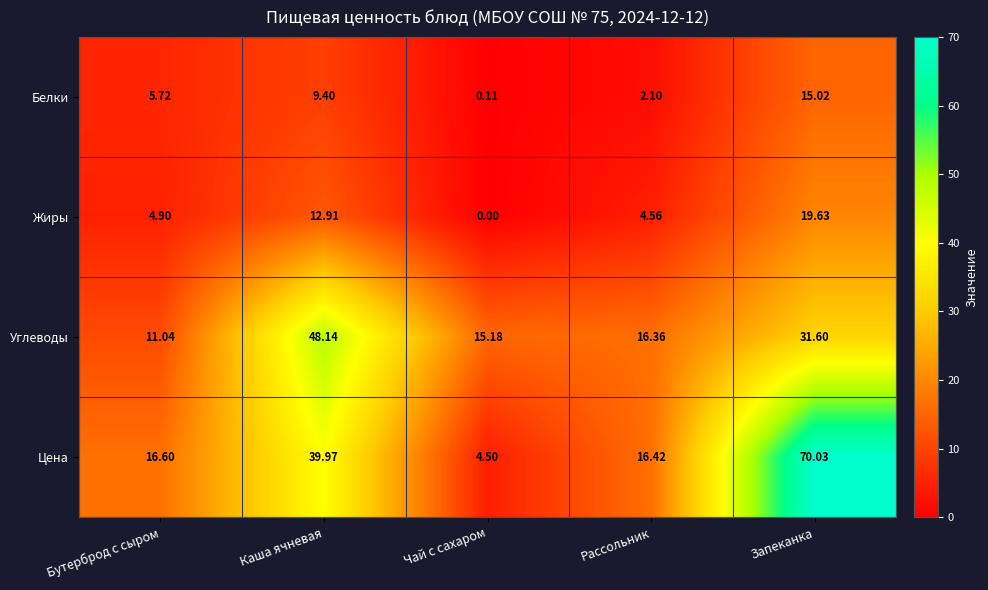

Is the value of Жиры at Чай с сахаром greater than the value of Углеводы at Каша ячневая?

No